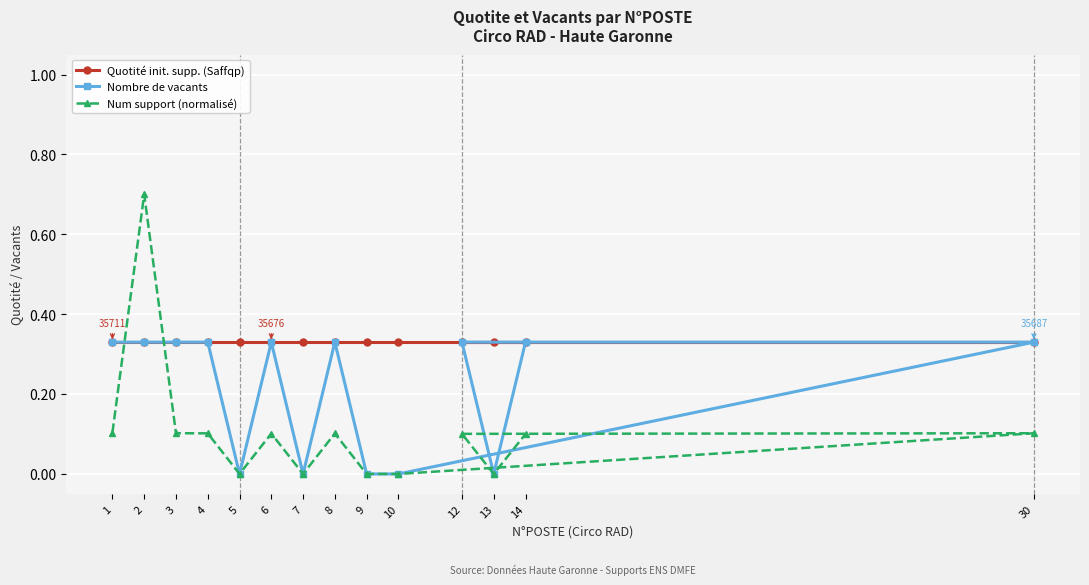

Between 1 and 13, which series saw the biggest shift?

Nombre de vacants